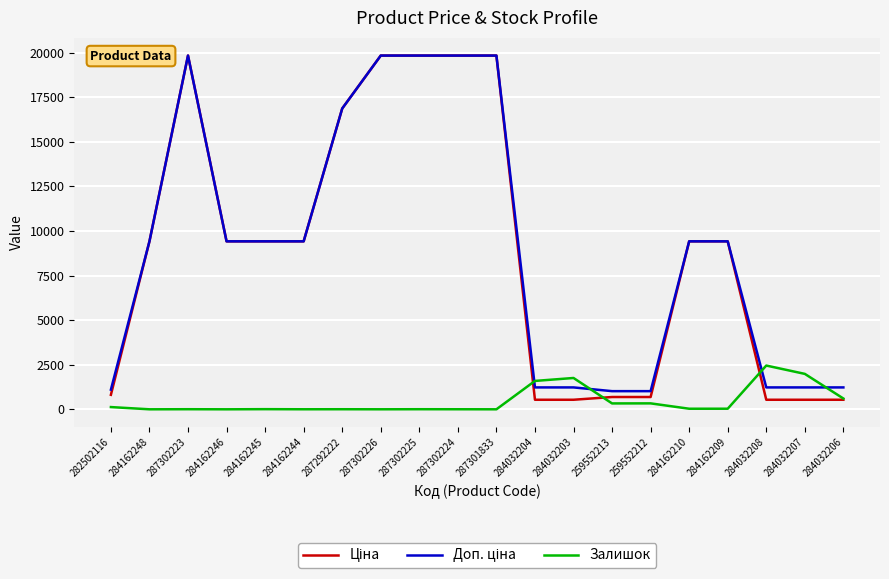

What is the greatest value displayed?

19831.1